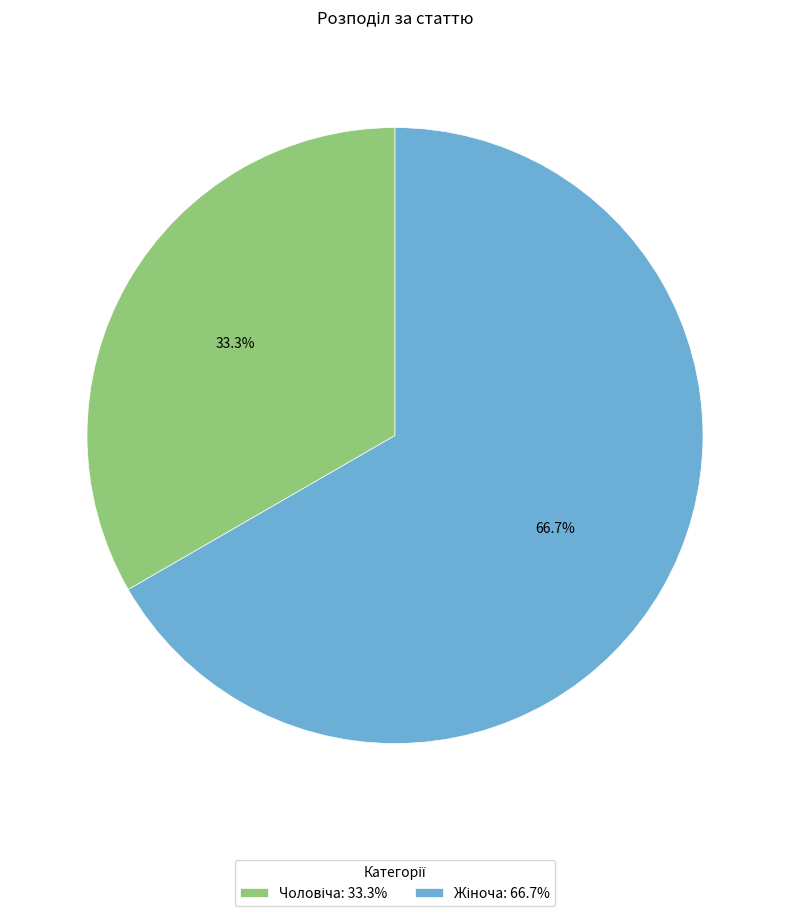

Is there a majority slice in this chart?

Yes